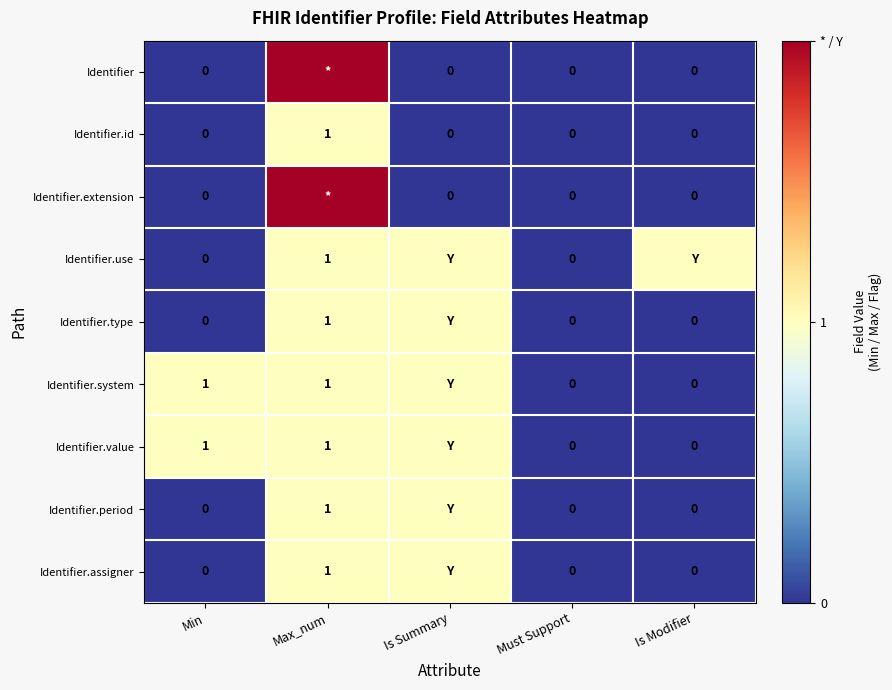

True or false: Identifier.id has a value of 1 at Max_num.

True